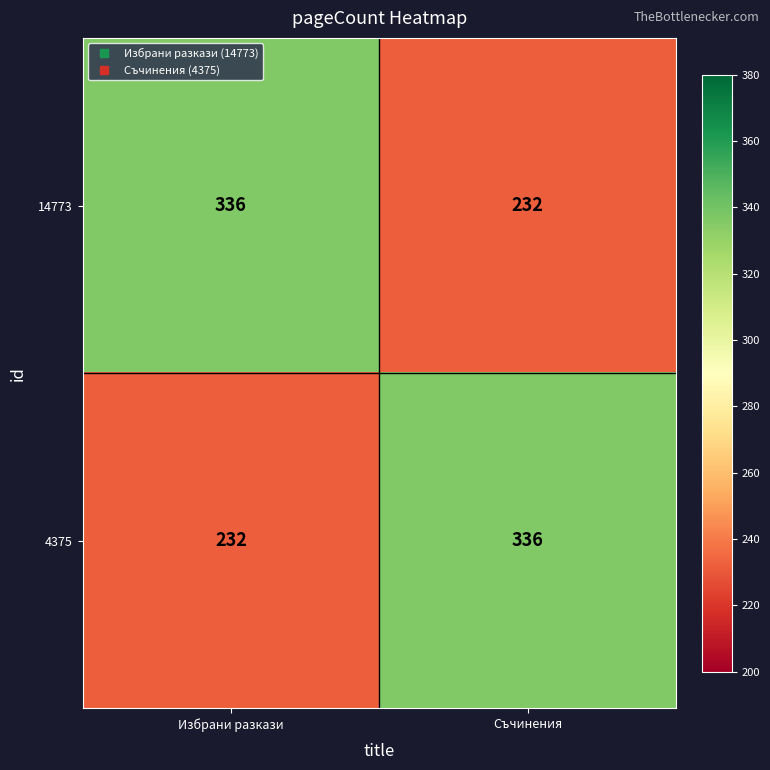

What is the spread (max minus min) of values at Избрани разкази?

104